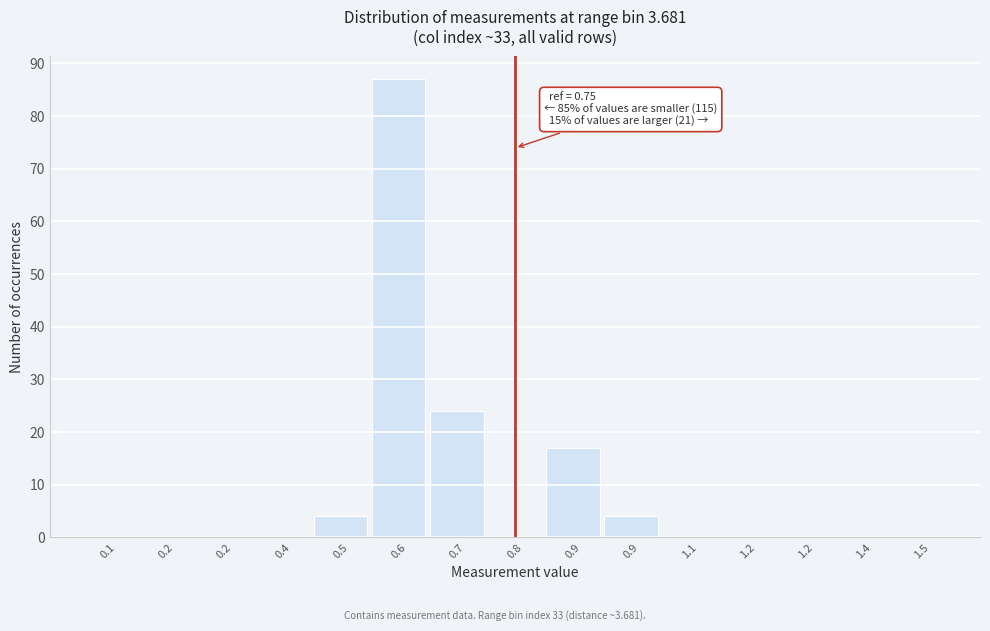

How many distinct data groups are displayed?

1